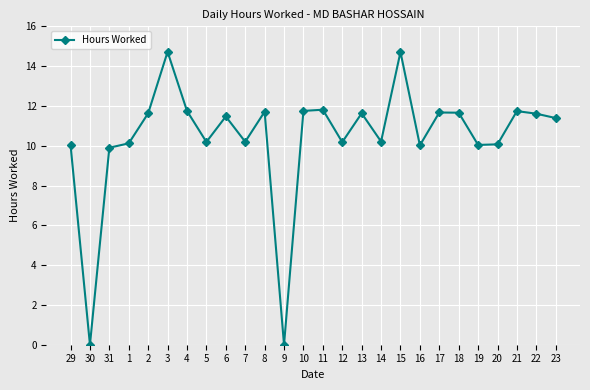

How many values exceed 11?

14